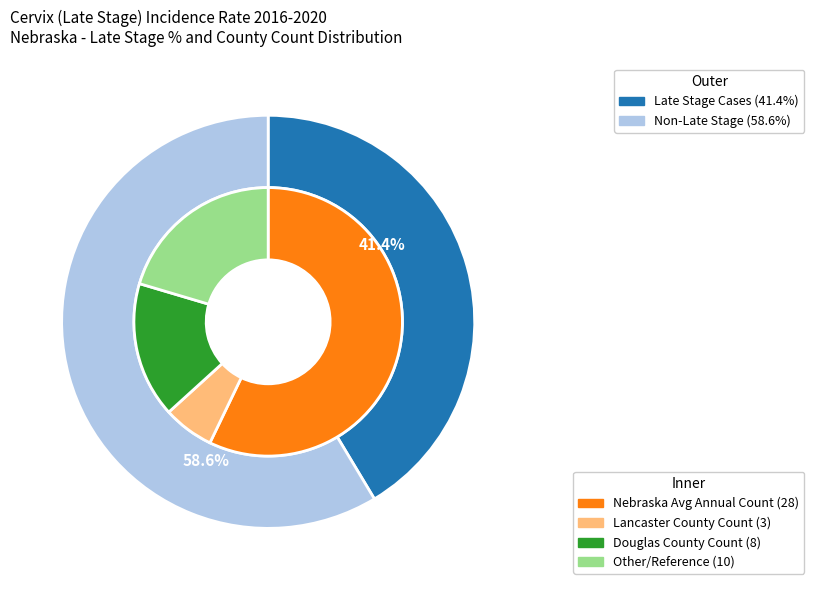

To the nearest percent, what is the average slice percentage?

33%